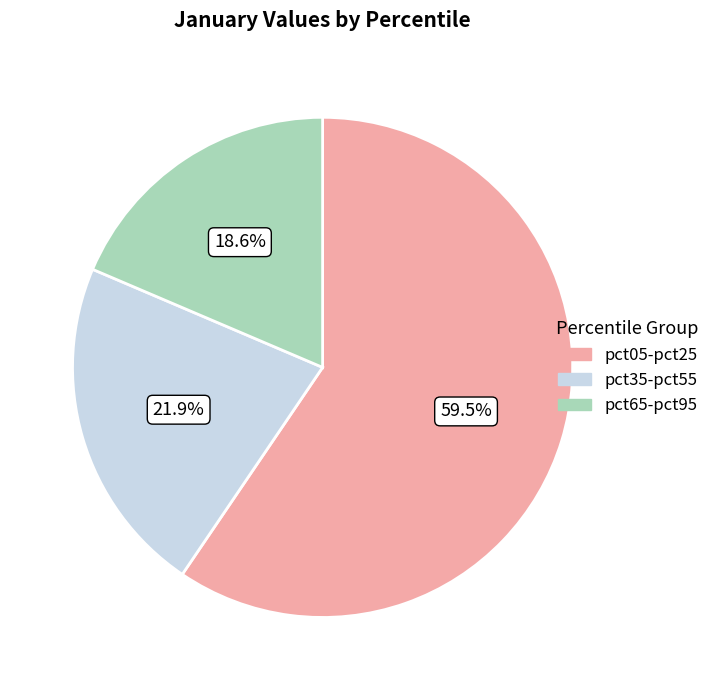

What is the smallest slice in the pie chart?

pct65-pct95